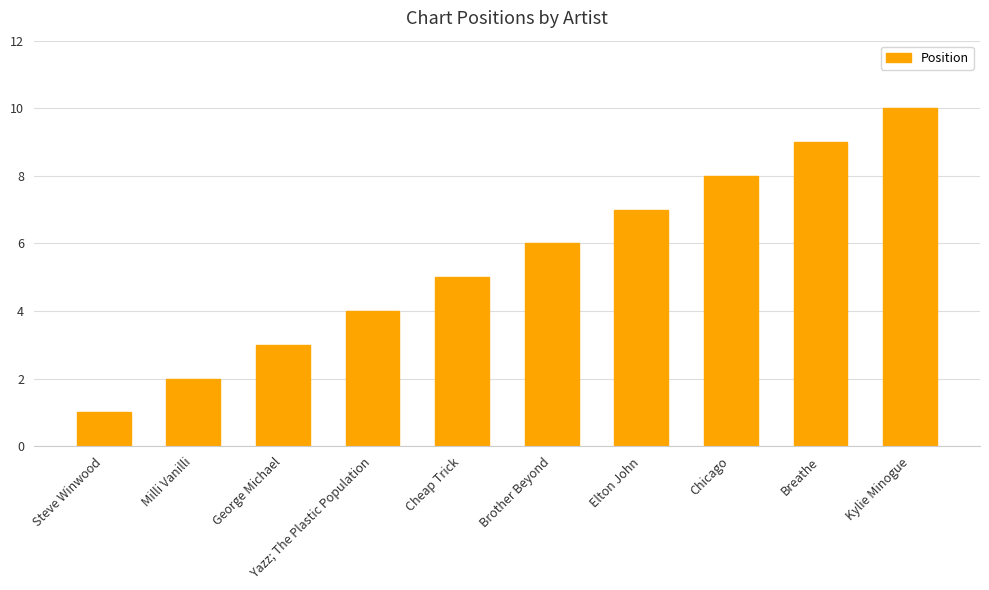

What is the label of the 9th bar from the left?

Breathe